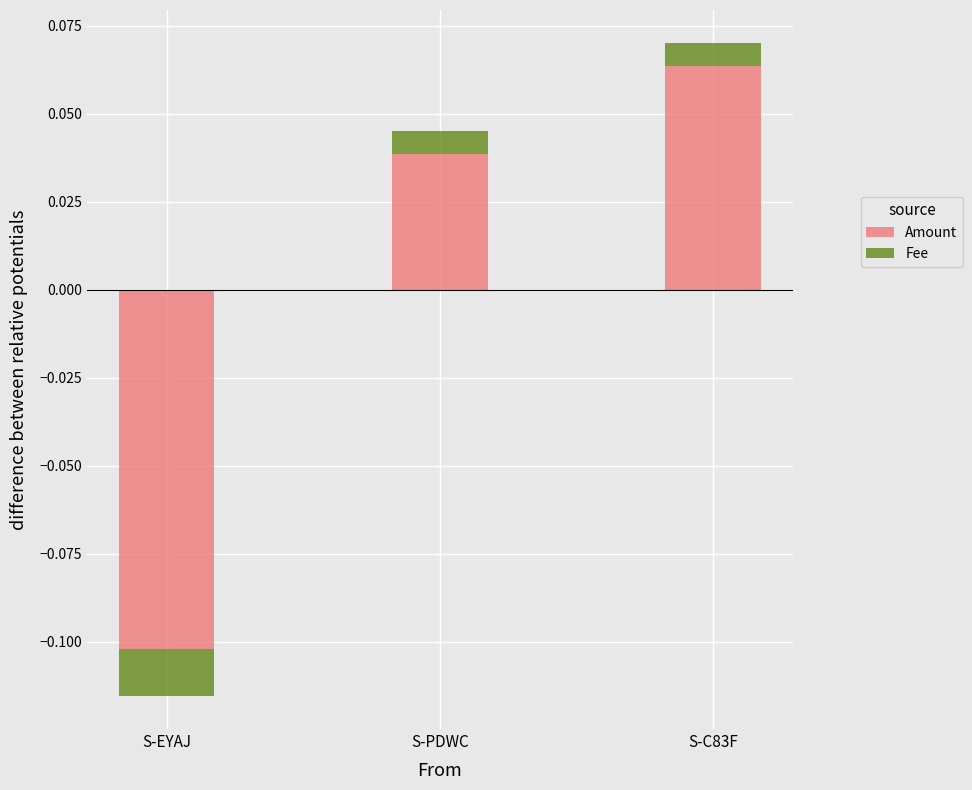

Reading right to left, transcribe all the data shown in this chart.

Amount: 0.1	0.0	-0.1
Fee: 0.0	0.0	-0.0